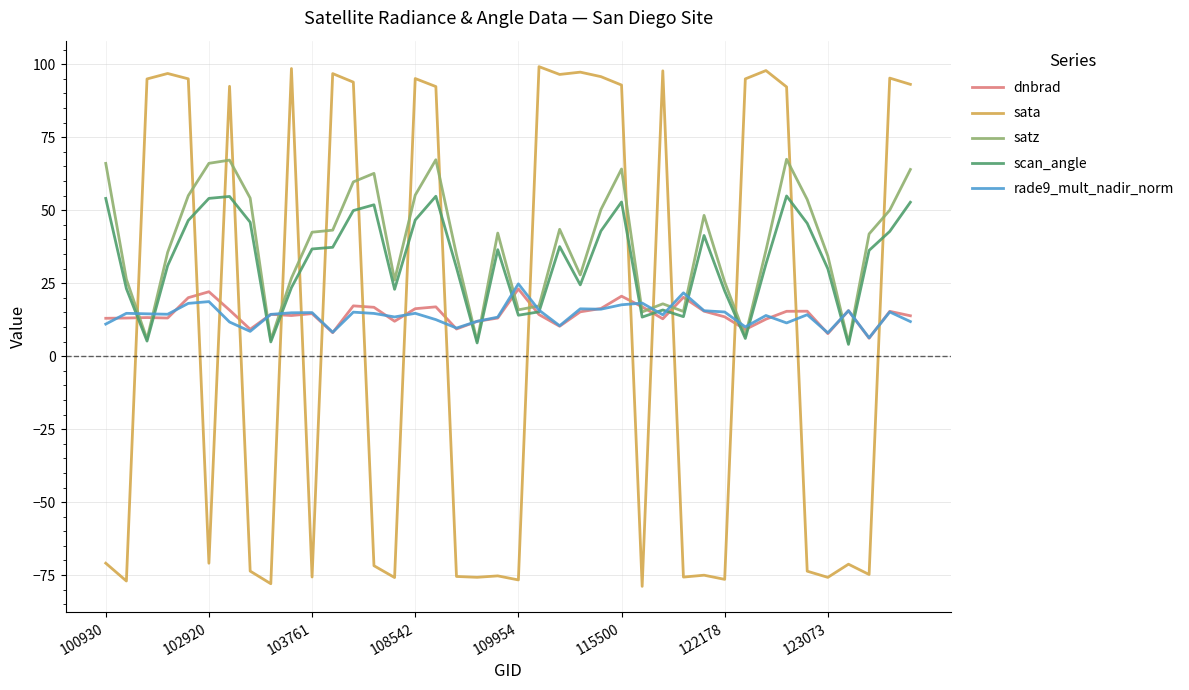

How many intersections are there between sata and dnbrad?

17